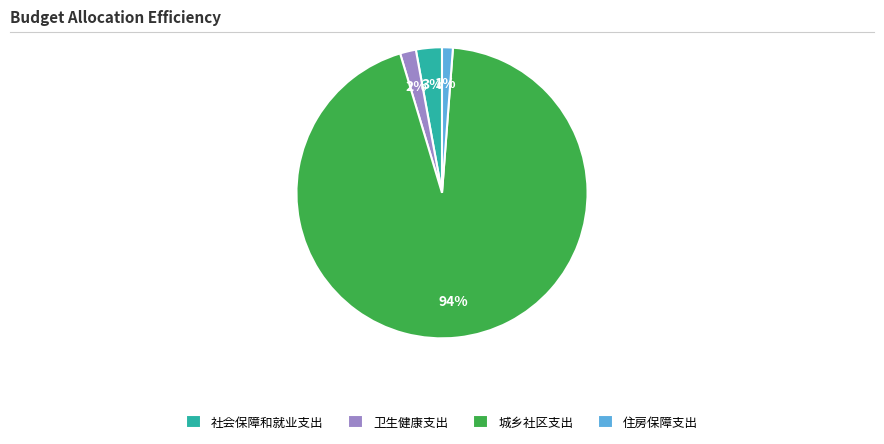

Between 住房保障支出 and 城乡社区支出, which is larger?

城乡社区支出